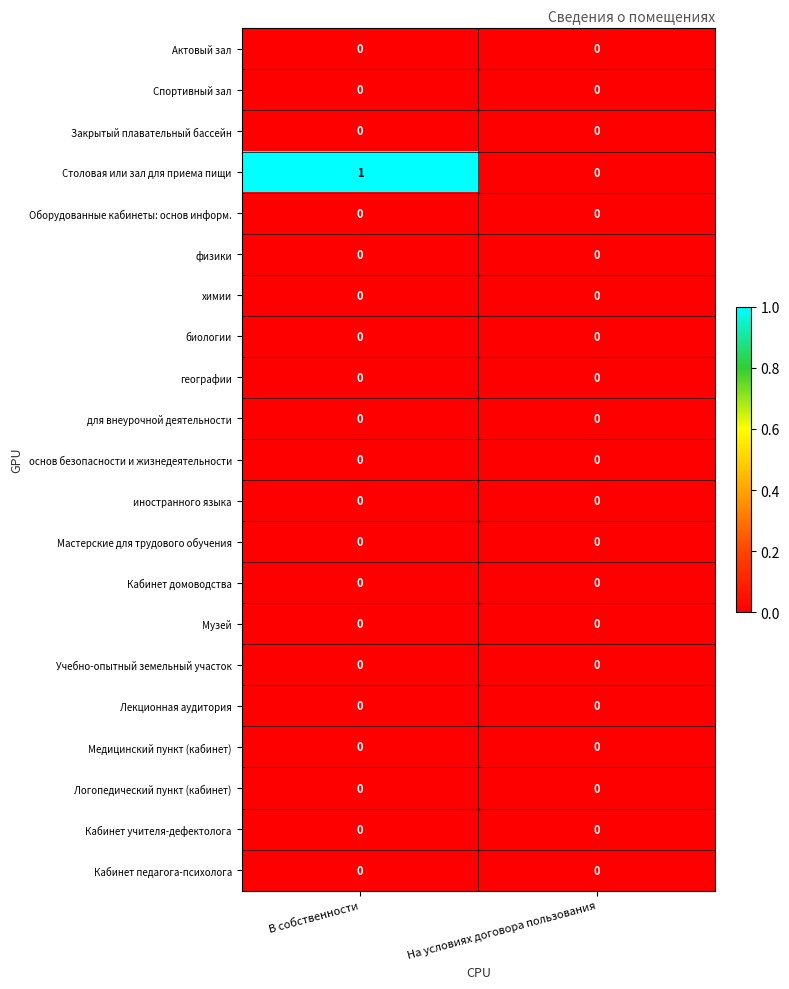

Which series has the largest total across all categories?

Столовая или зал для приема пищи